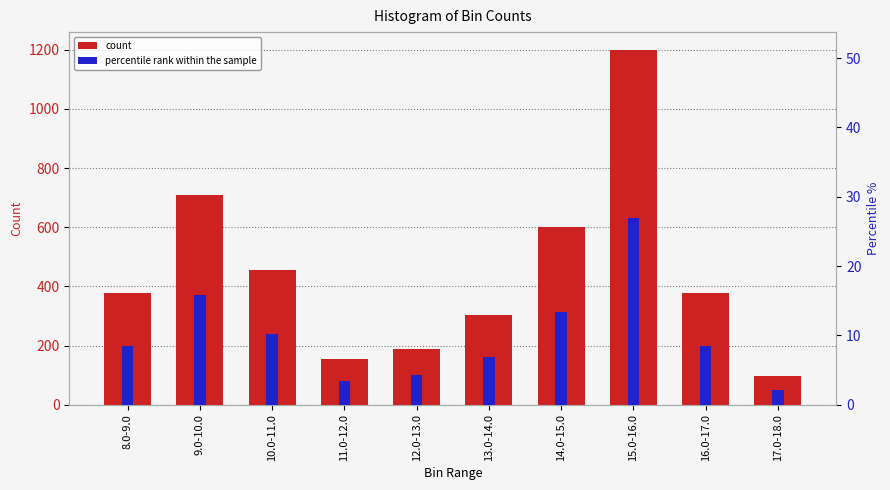

Reading left to right, what are all the values shown in this chart?

count: 377.0	708.0	454.0	154.0	189.0	305.0	600.0	1200.0	379.0	98.0
percentile rank within the sample: 8.4	15.9	10.2	3.4	4.2	6.8	13.4	26.9	8.5	2.2